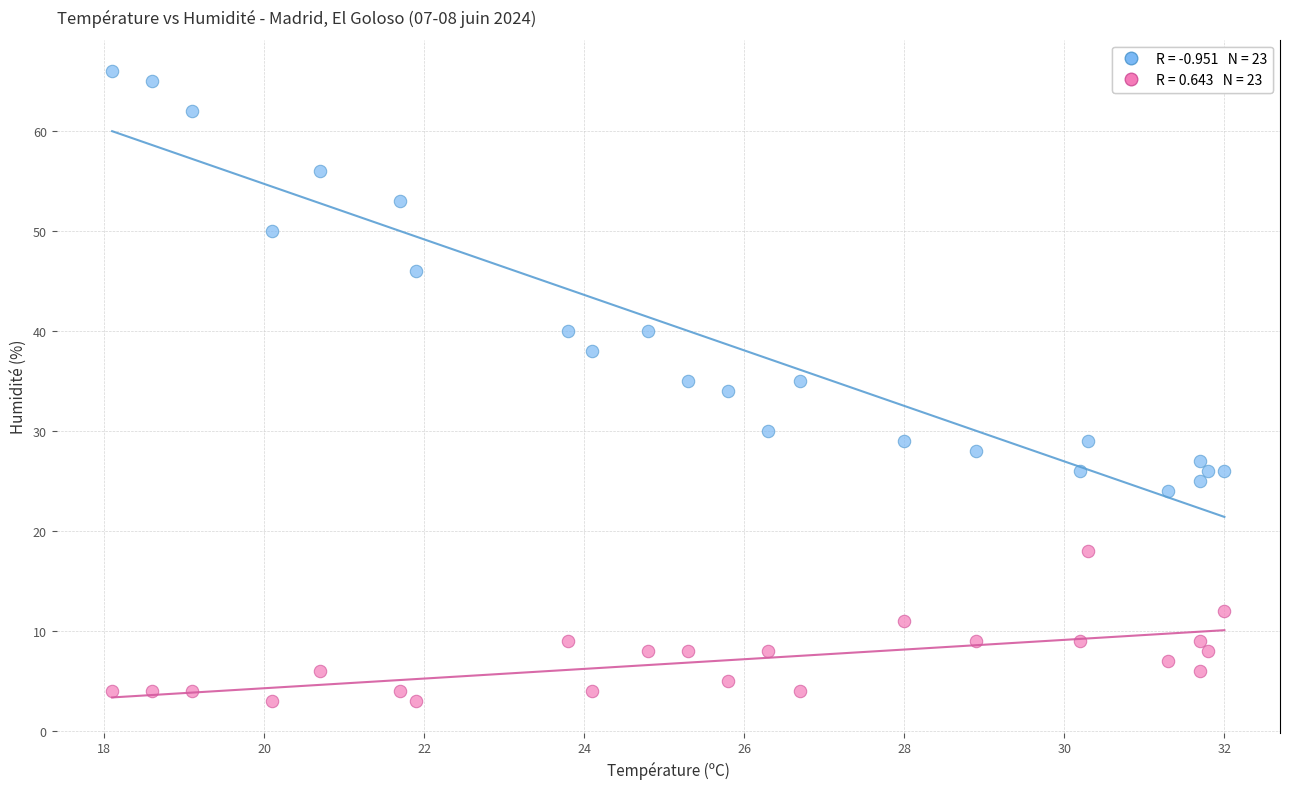

Across all data points, what is the range of Y values (max minus min)?

63